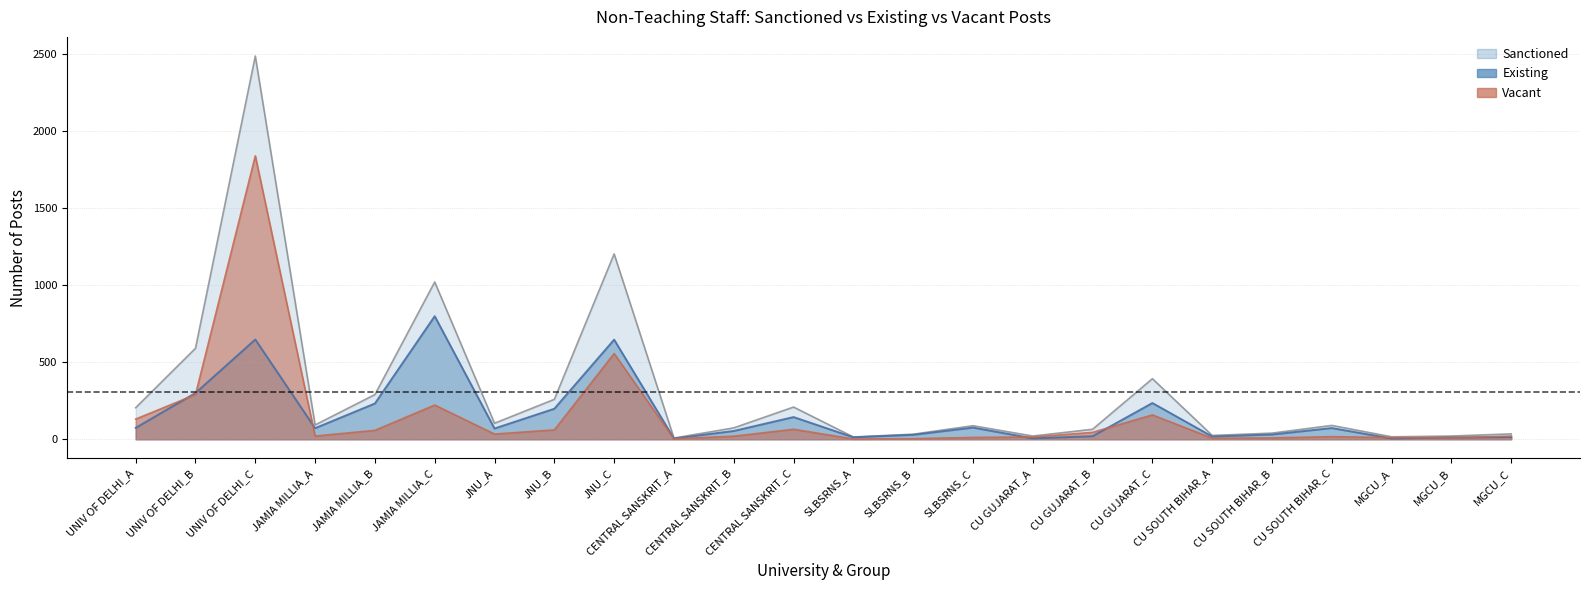

At which category does Sanctioned_Total reach its first local peak?

UNIV OF DELHI_C